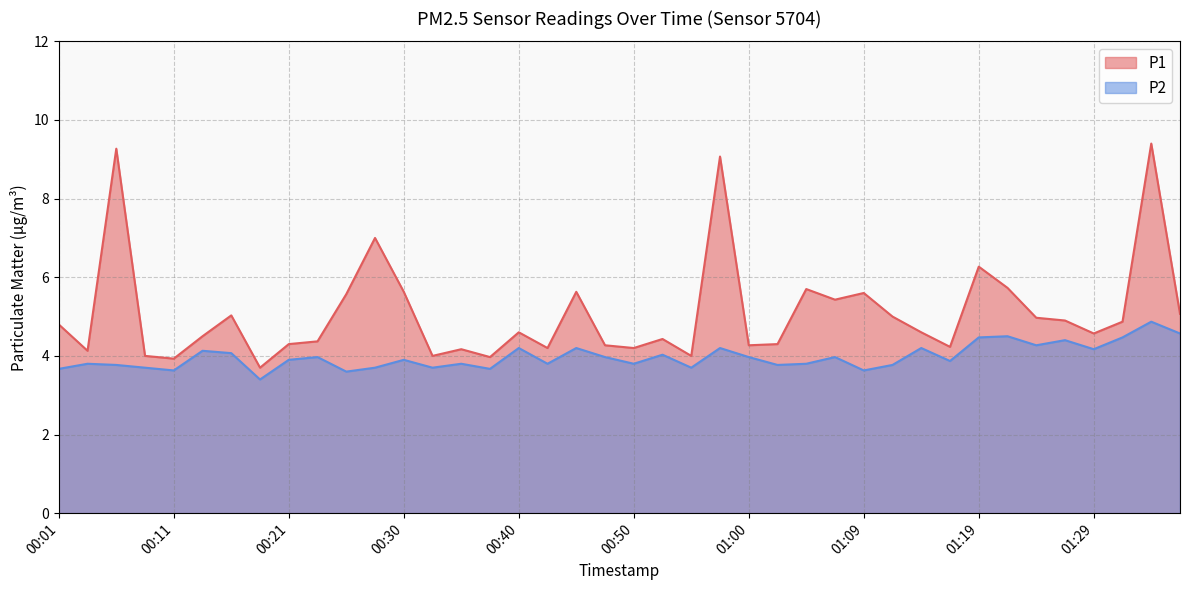

What is the total value across all series at 00:26?

9.2